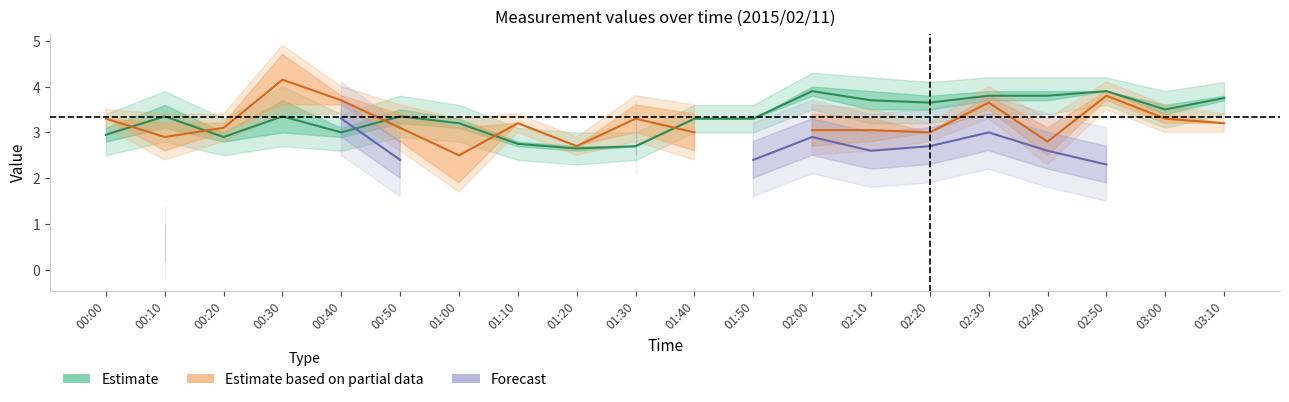

What is the greatest value displayed?

4.2